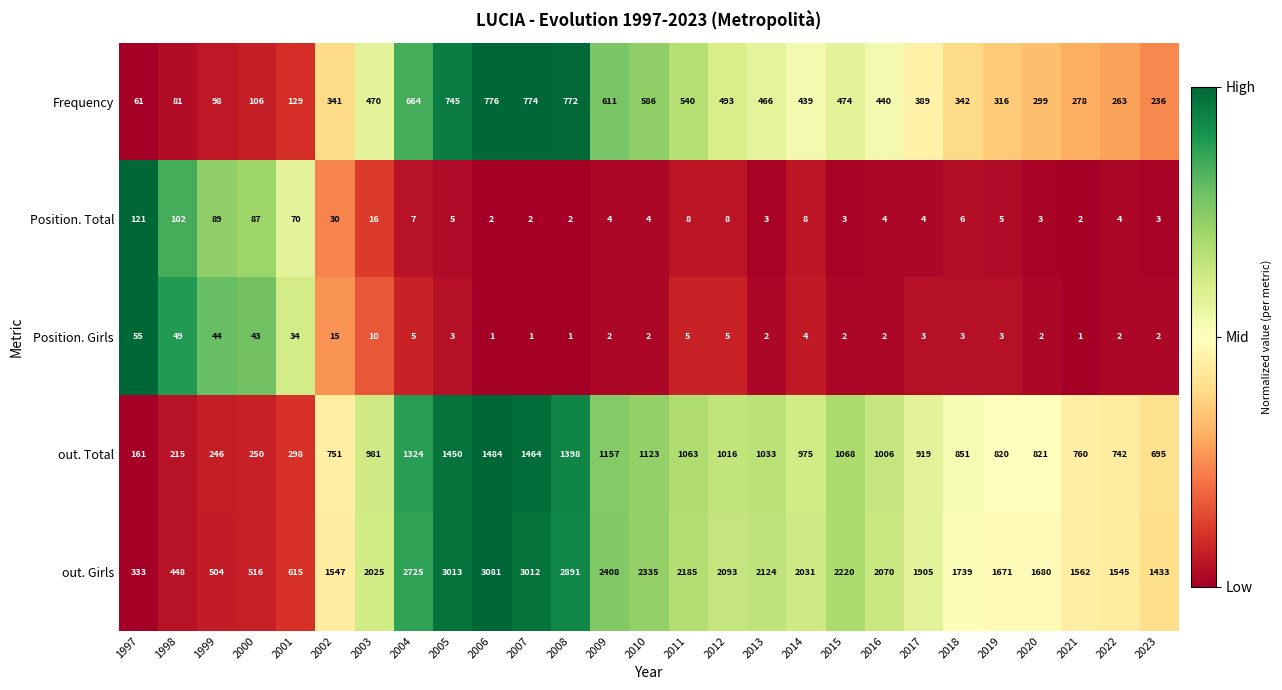

What is the minimum value for out. Total?

161